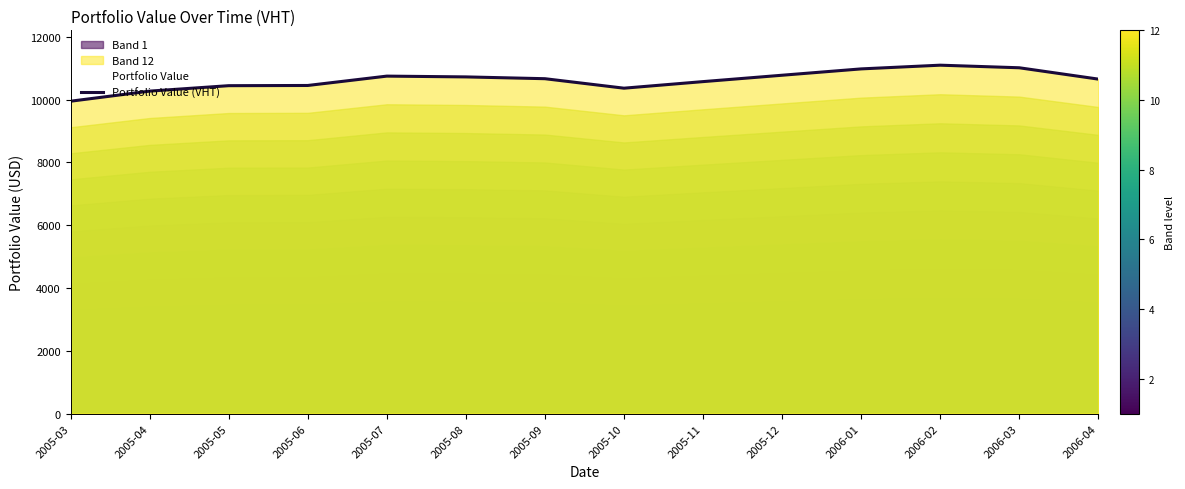

What is the sum of all values?

148690.8